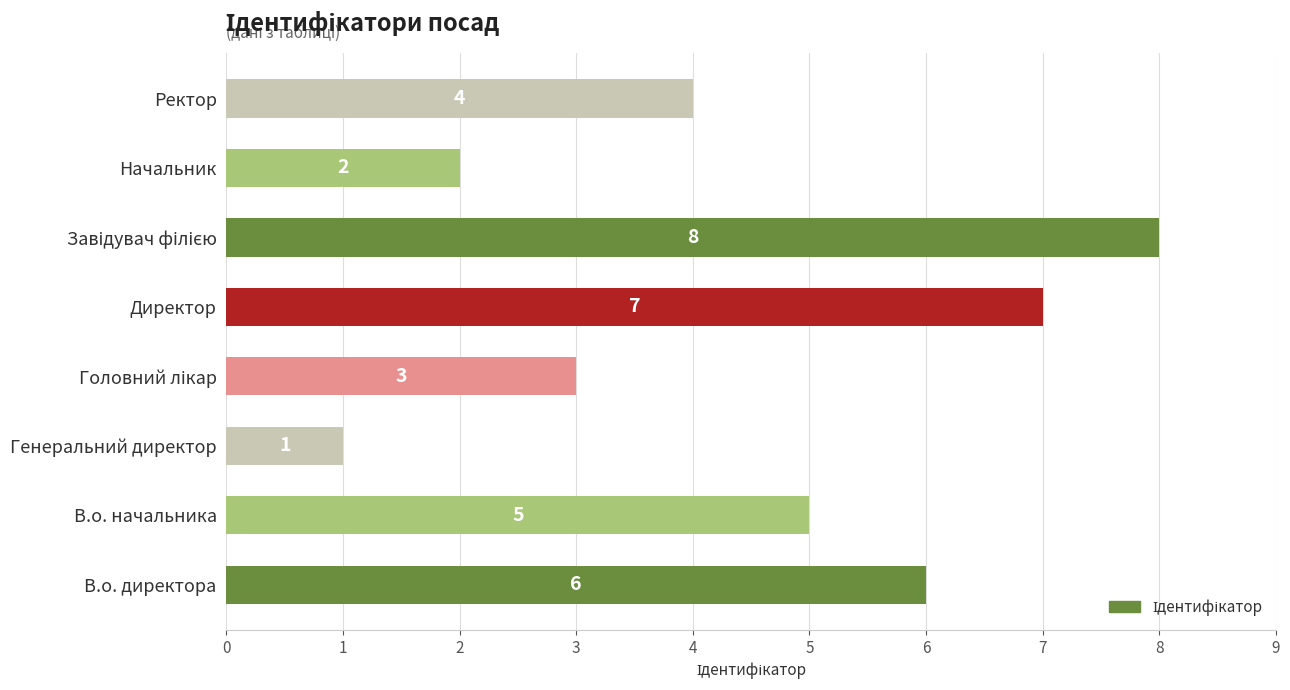

Which has a higher value, Генеральний директор or Ректор?

Ректор